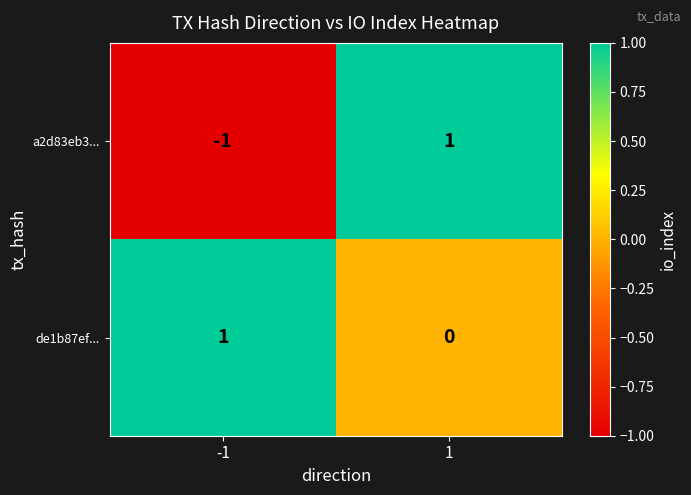

Which series has the largest total across all categories?

de1b87ef...